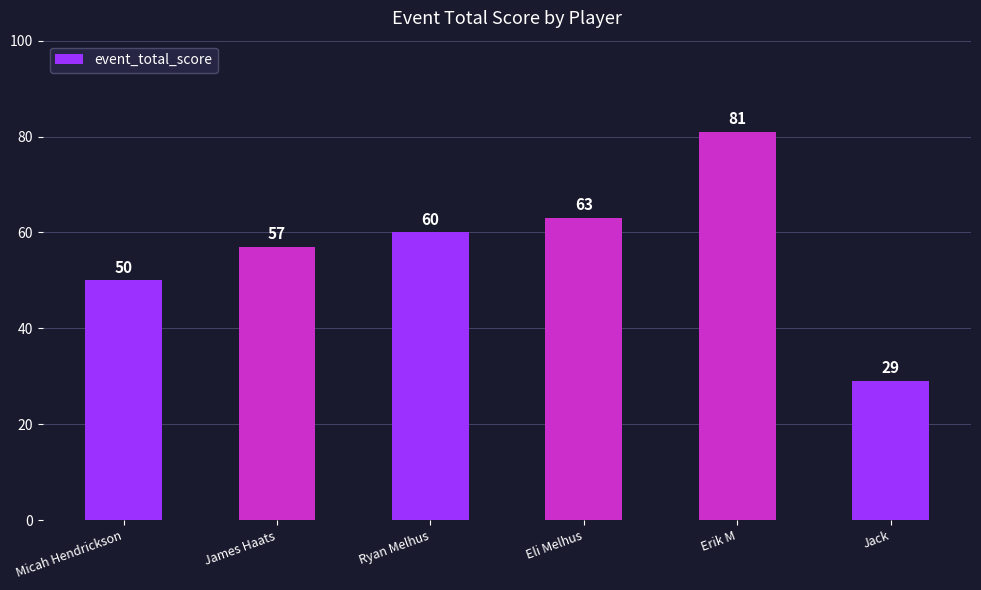

List the labels in order of value, largest first.

Erik M, Eli Melhus, Ryan Melhus, James Haats, Micah Hendrickson, Jack